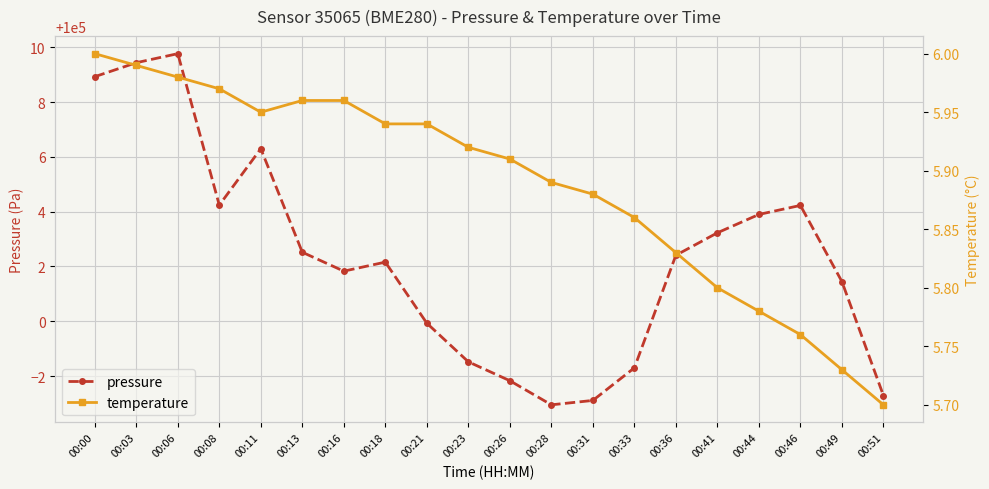

Is the value of temperature at 00:13 greater than the value of pressure at 00:49?

No